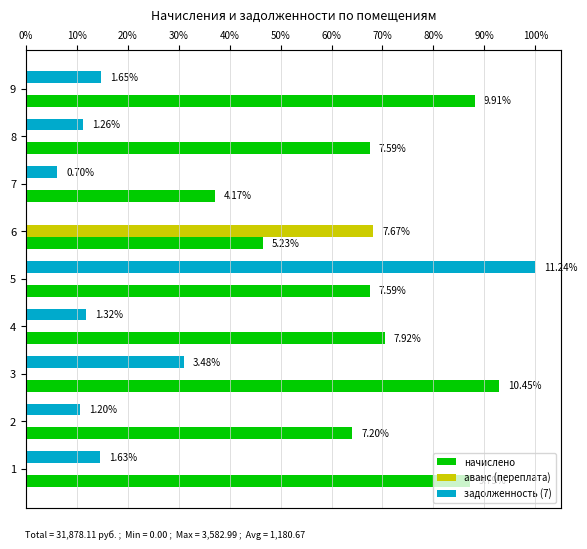

What is the average value of the аванс (переплата) series?

271.5